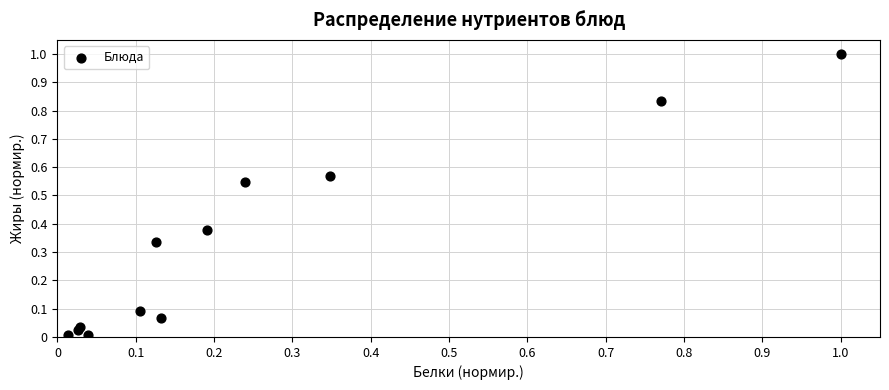

What is the range of Y values (max minus min)?

1.0